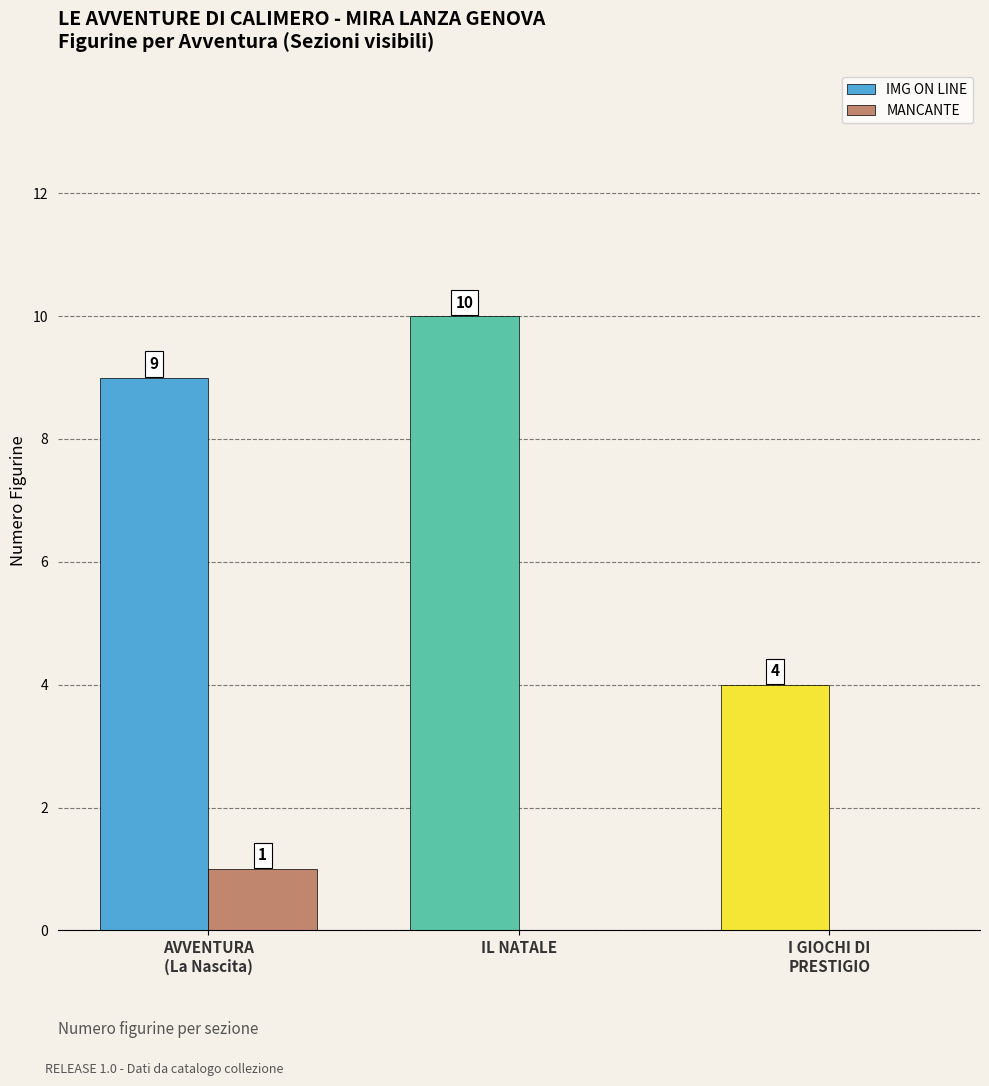

What is the maximum value shown in the chart?

10